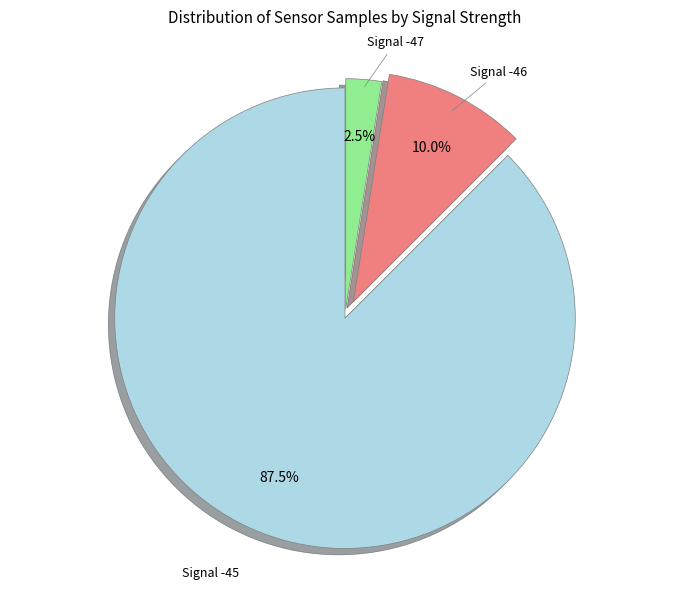

Is there a majority slice in this chart?

Yes